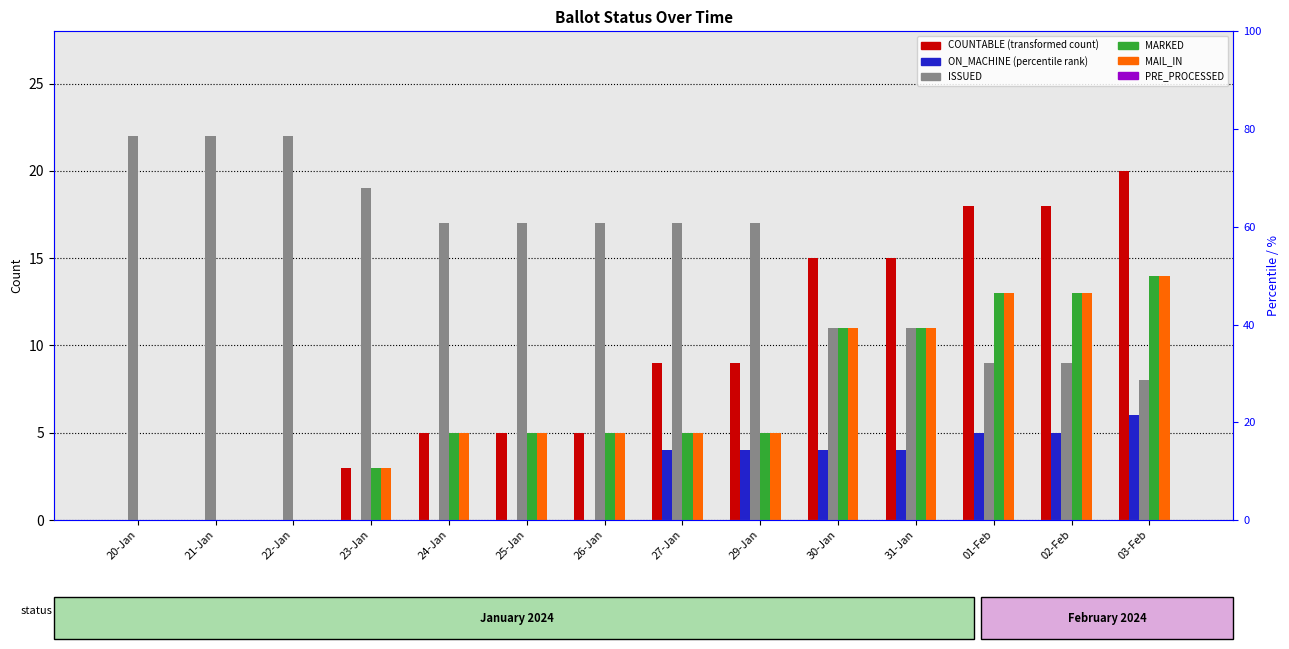

Does the chart contain stacked bars?

No